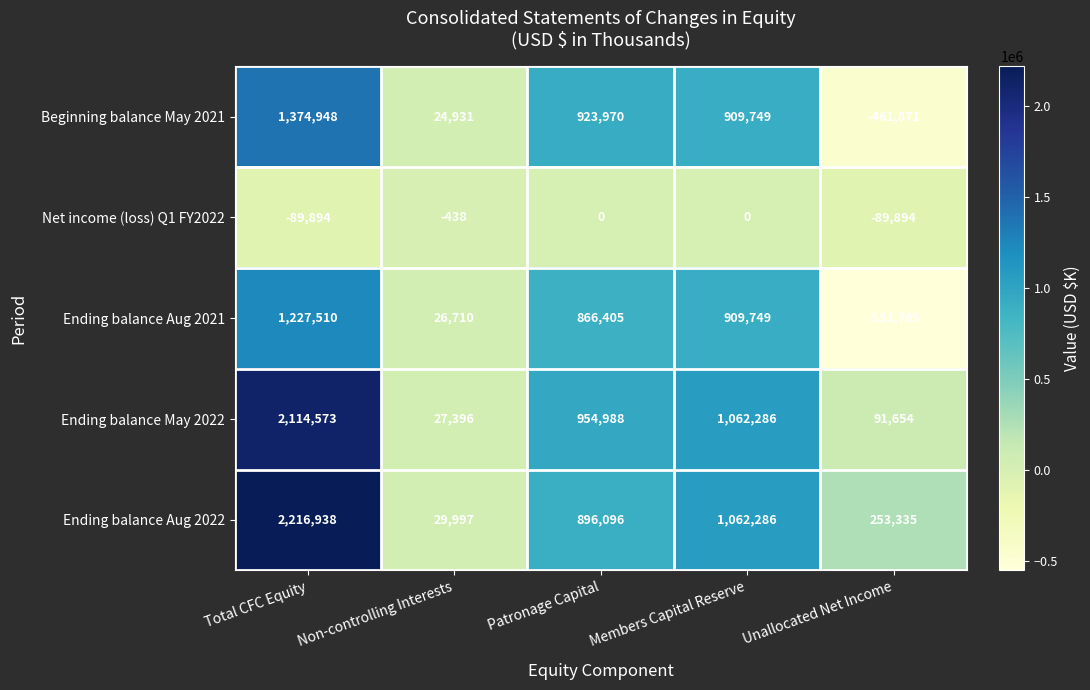

Which series has the largest range (max minus min)?

Ending balance Aug 2022